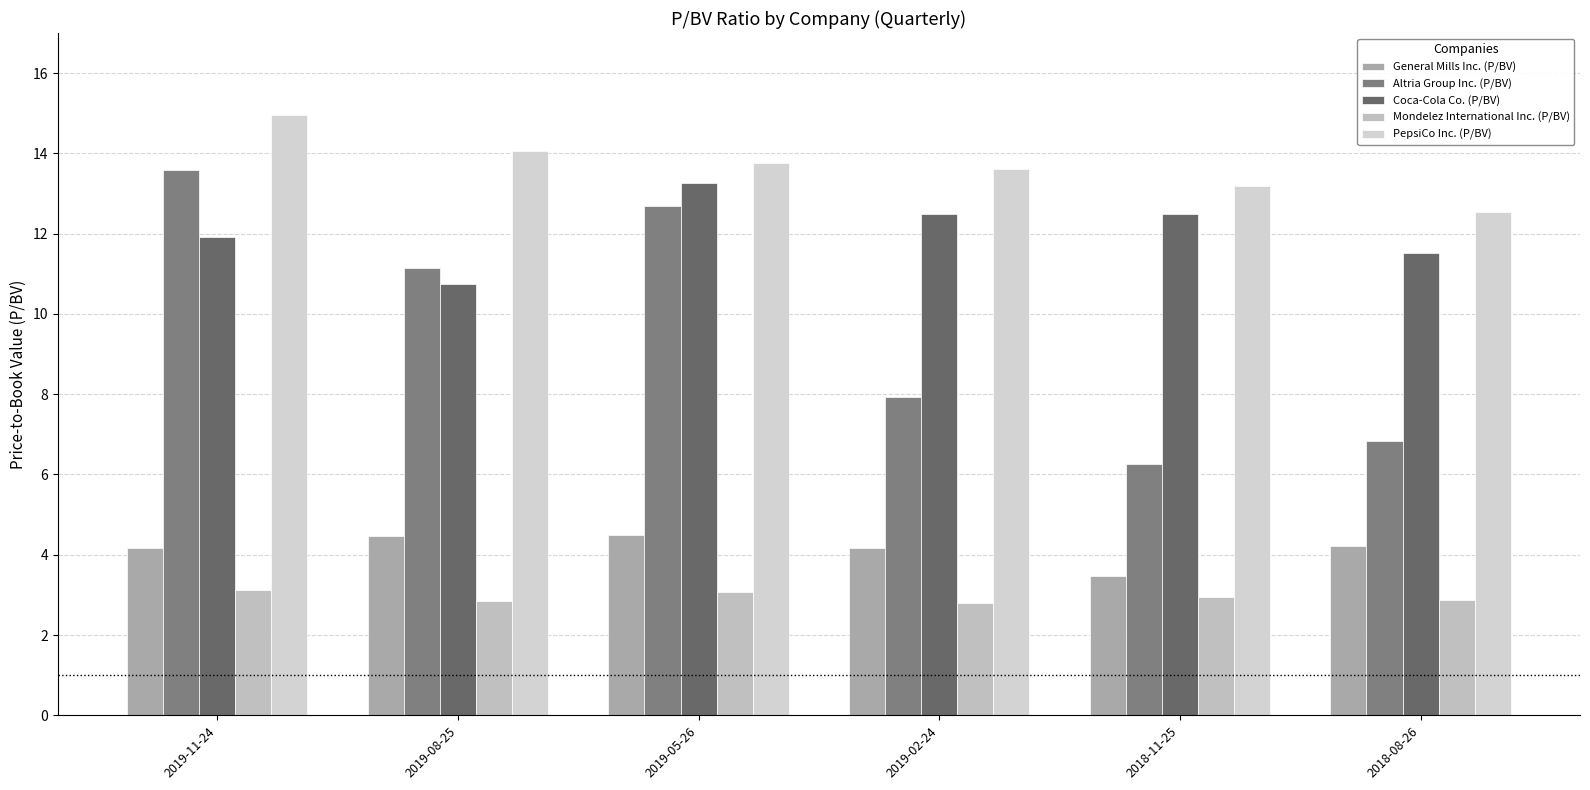

Is it true that PepsiCo Inc. (P/BV) equals 17.2 at 2018-11-25?

False